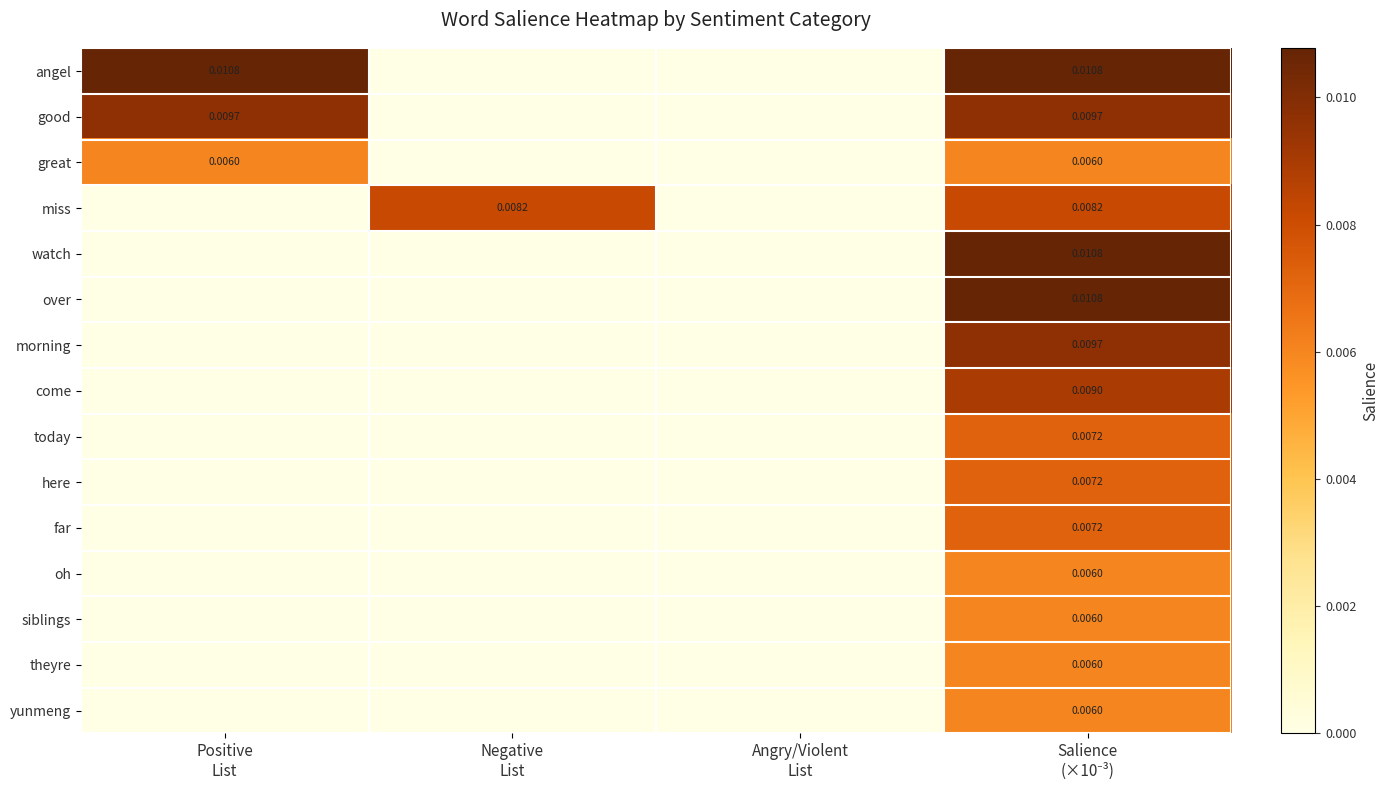

Is it true that morning equals 0.0 at Positive List?

True